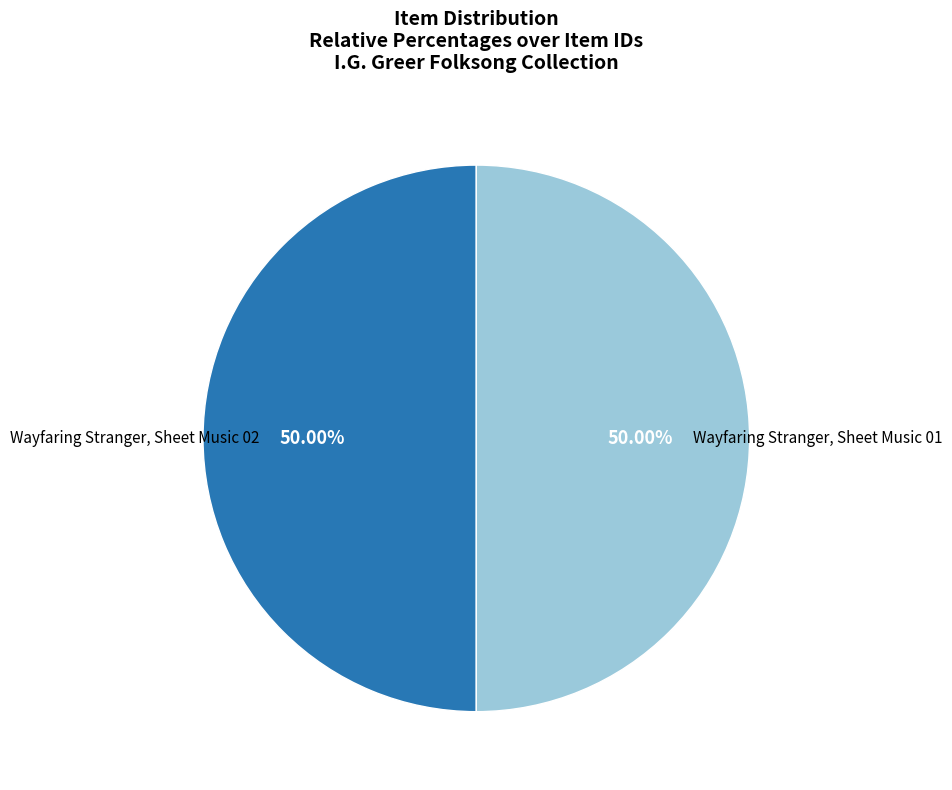

Count the number of slices in the pie.

2